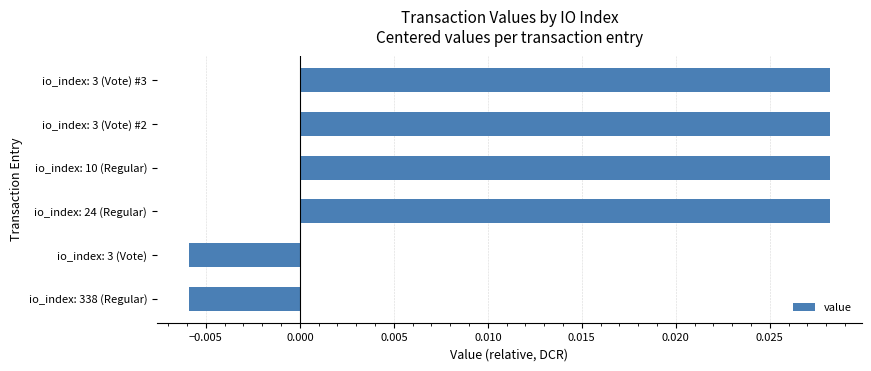

Which has a higher value, io_index: 338 (Regular) or io_index: 3 (Vote) #3?

io_index: 3 (Vote) #3